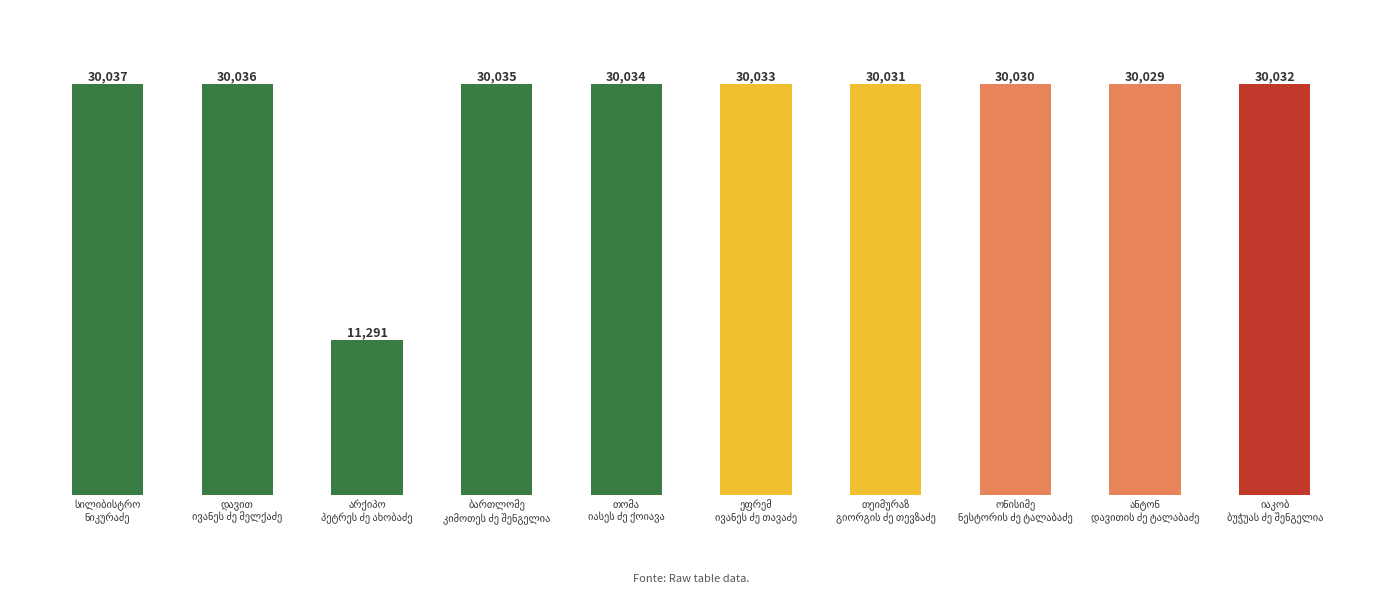

What is the difference between the maximum and minimum values?

18746